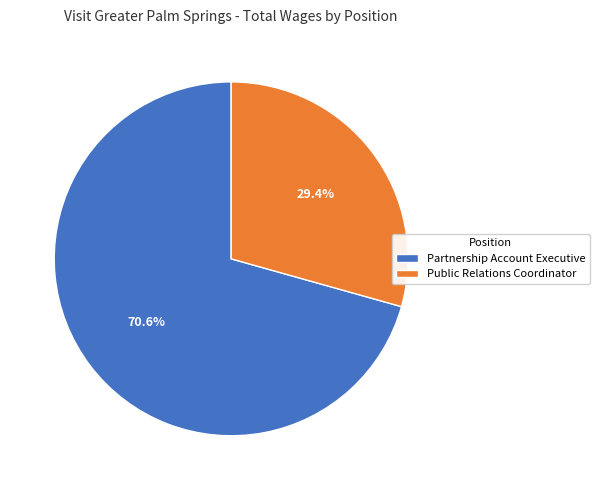

Is there any slice that represents more than half of the pie?

Yes